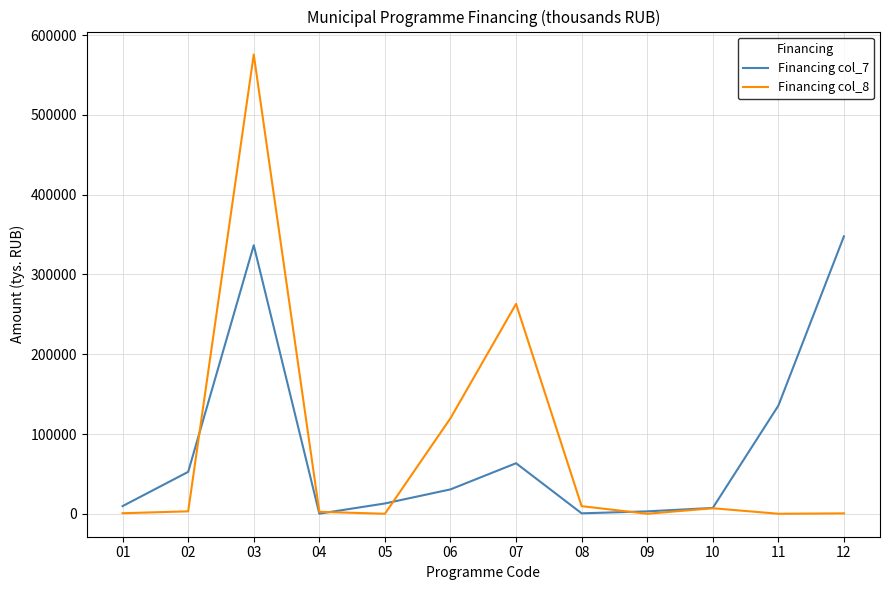

How many lines are shown in the chart?

2